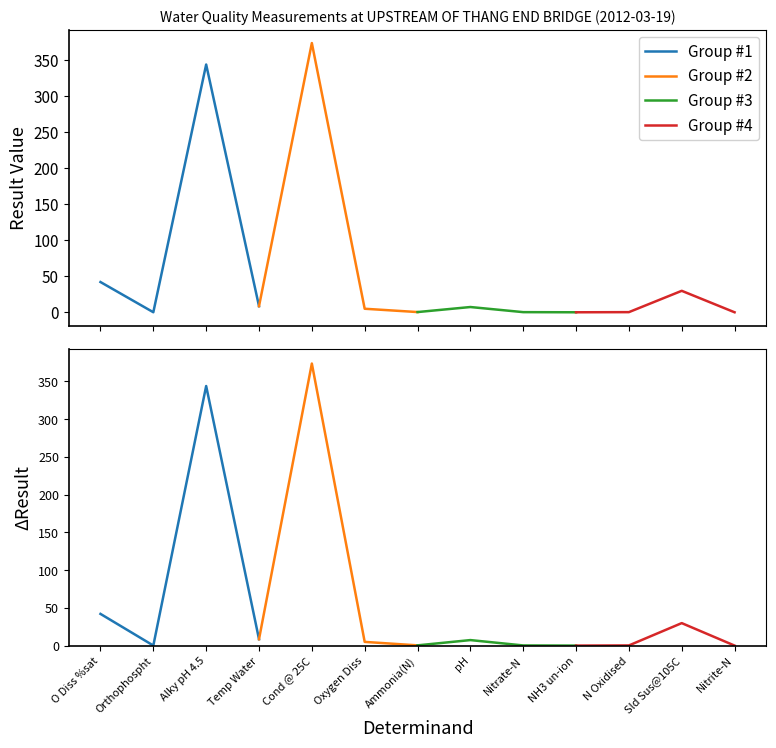

Reading left to right, list all the values displayed in this chart.

Group #1: 42.0	0.1	344.0	8.5
Group #2: 8.5	373.8	4.9	0.3
Group #3: 0.3	7.3	0.2	0.0
Group #4: 0.0	0.2	29.8	0.0